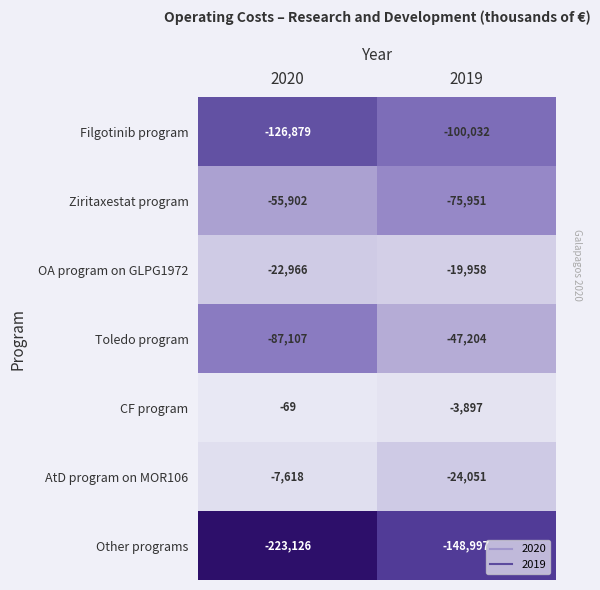

How many categories are shown in the chart?

2